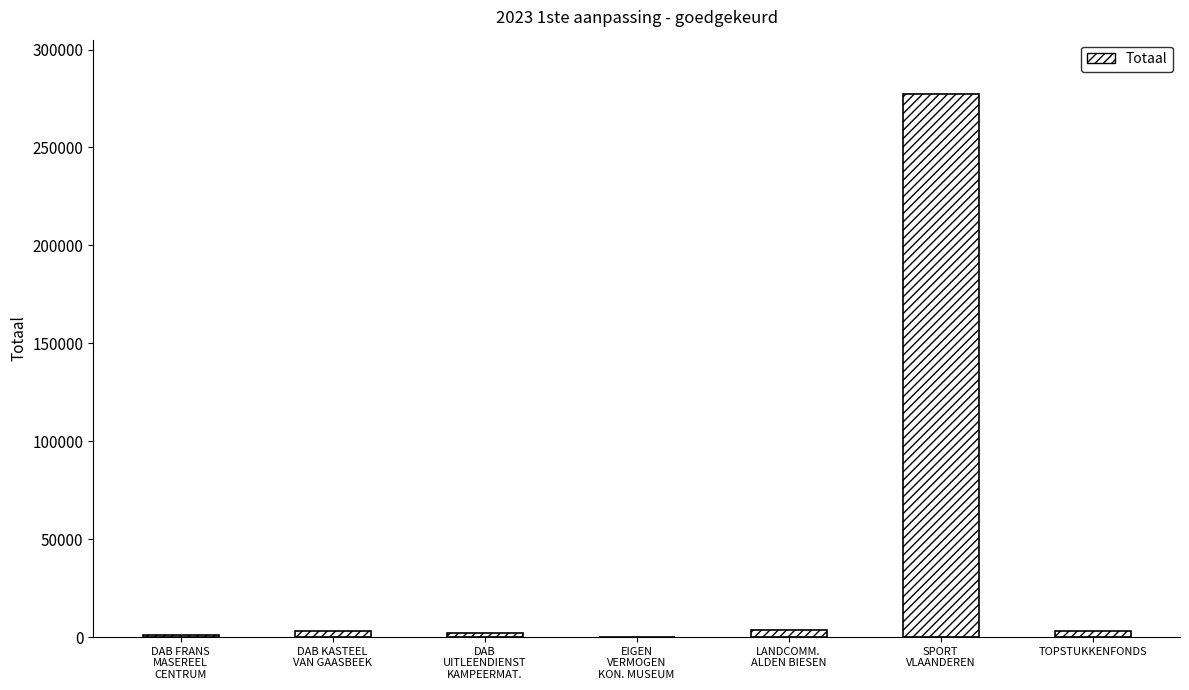

The chart shows a value of 877 at DAB FRANS
MASEREEL
CENTRUM. True or false?

True